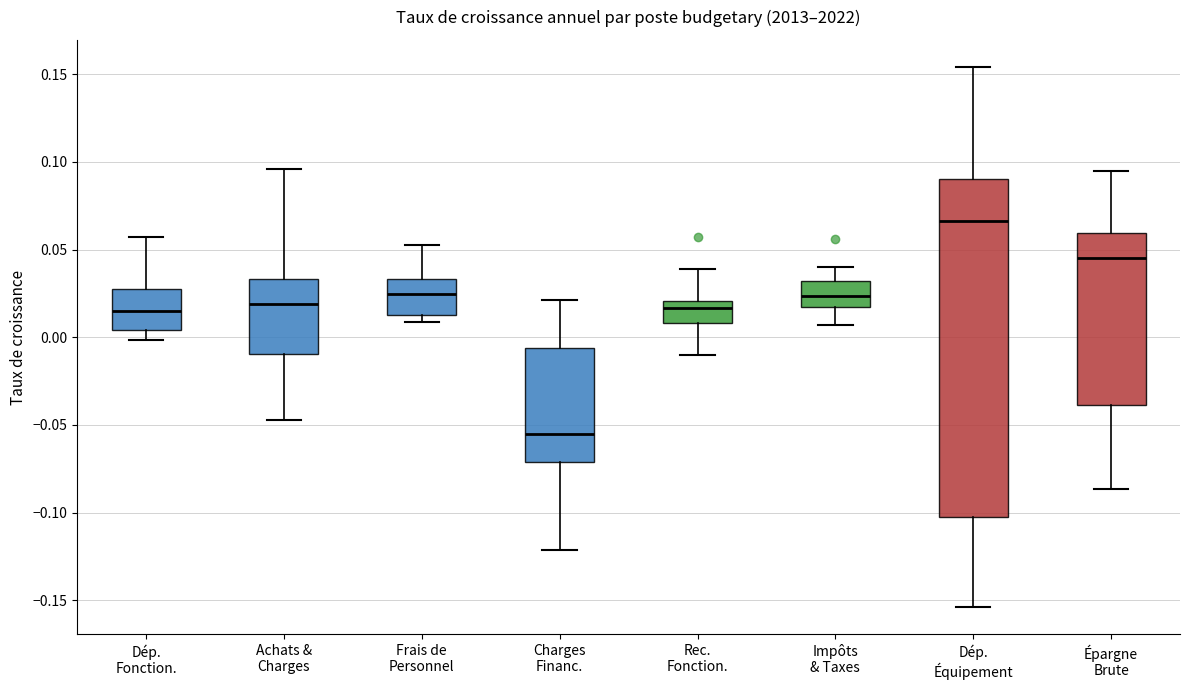

Reading left to right, transcribe this box plot: for each box, give where its median line is, the range the box spans, and where its two whiskers end, as read against the y-axis. The values are not printed on the chart, so give them approximately, as read against the axis.

Dép. Fonction.: median 0.015, box 0.005 to 0.030, whiskers 0.000 to 0.055
Achats & Charges: median 0.020, box -0.010 to 0.035, whiskers -0.045 to 0.095
Frais de Personnel: median 0.025, box 0.015 to 0.035, whiskers 0.010 to 0.055
Charges Financ.: median -0.055, box -0.070 to -0.005, whiskers -0.120 to 0.020
Rec. Fonction.: median 0.015, box 0.010 to 0.020, whiskers -0.010 to 0.040
Impôts & Taxes: median 0.025, box 0.015 to 0.030, whiskers 0.005 to 0.040
Dép. Équipement: median 0.065, box -0.100 to 0.090, whiskers -0.155 to 0.155
Épargne Brute: median 0.045, box -0.040 to 0.060, whiskers -0.085 to 0.095